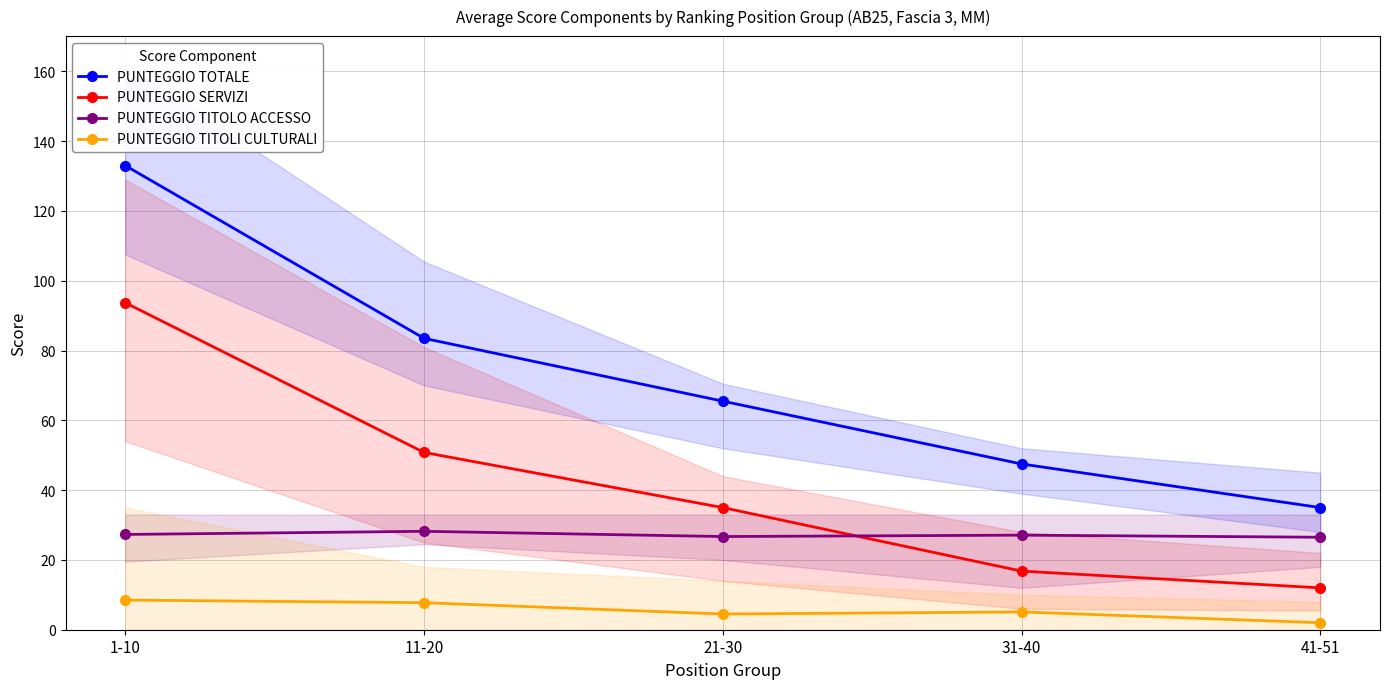

Rank the series by their maximum value, from lowest to highest.

PUNTEGGIO TITOLI CULTURALI, PUNTEGGIO TITOLO ACCESSO, PUNTEGGIO SERVIZI, PUNTEGGIO TOTALE